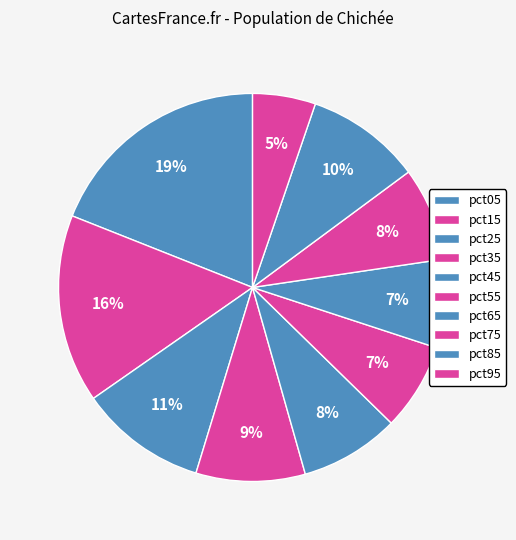

The pct45 slice represents 2% of the pie. True or false?

False